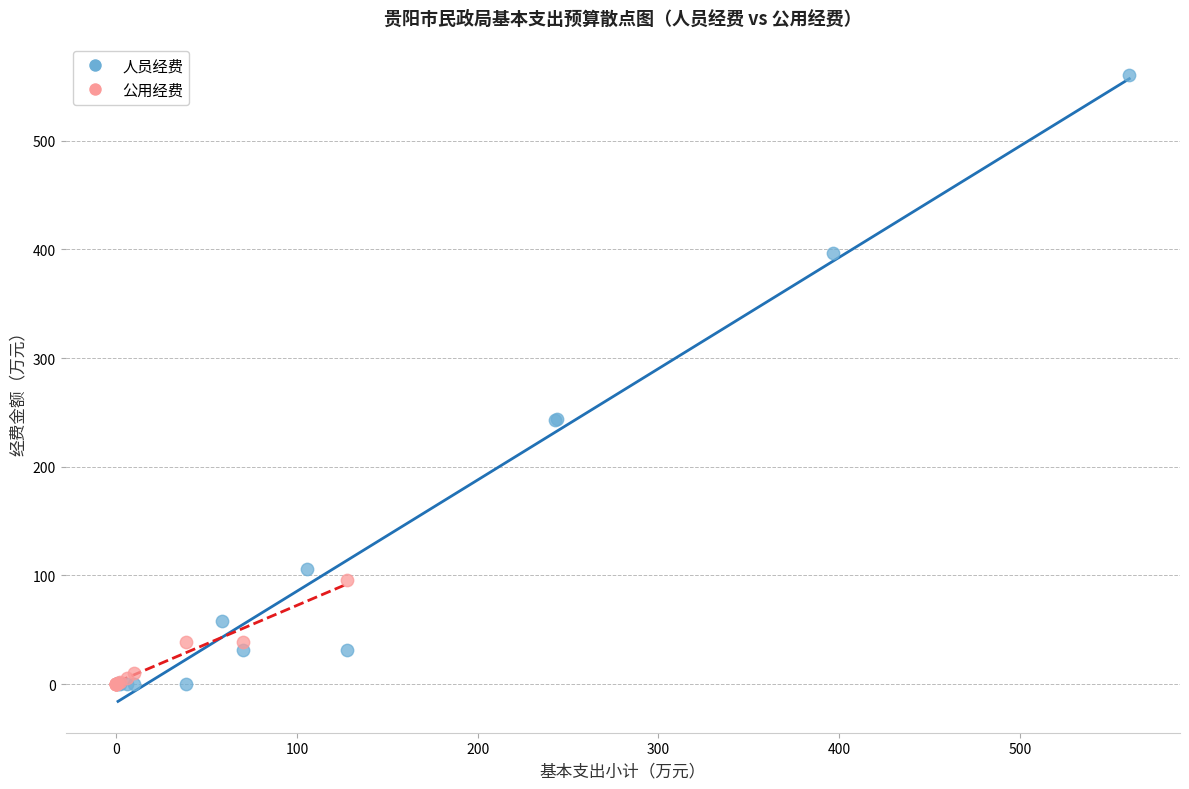

Which series has the largest Y range (max minus min)?

人员经费